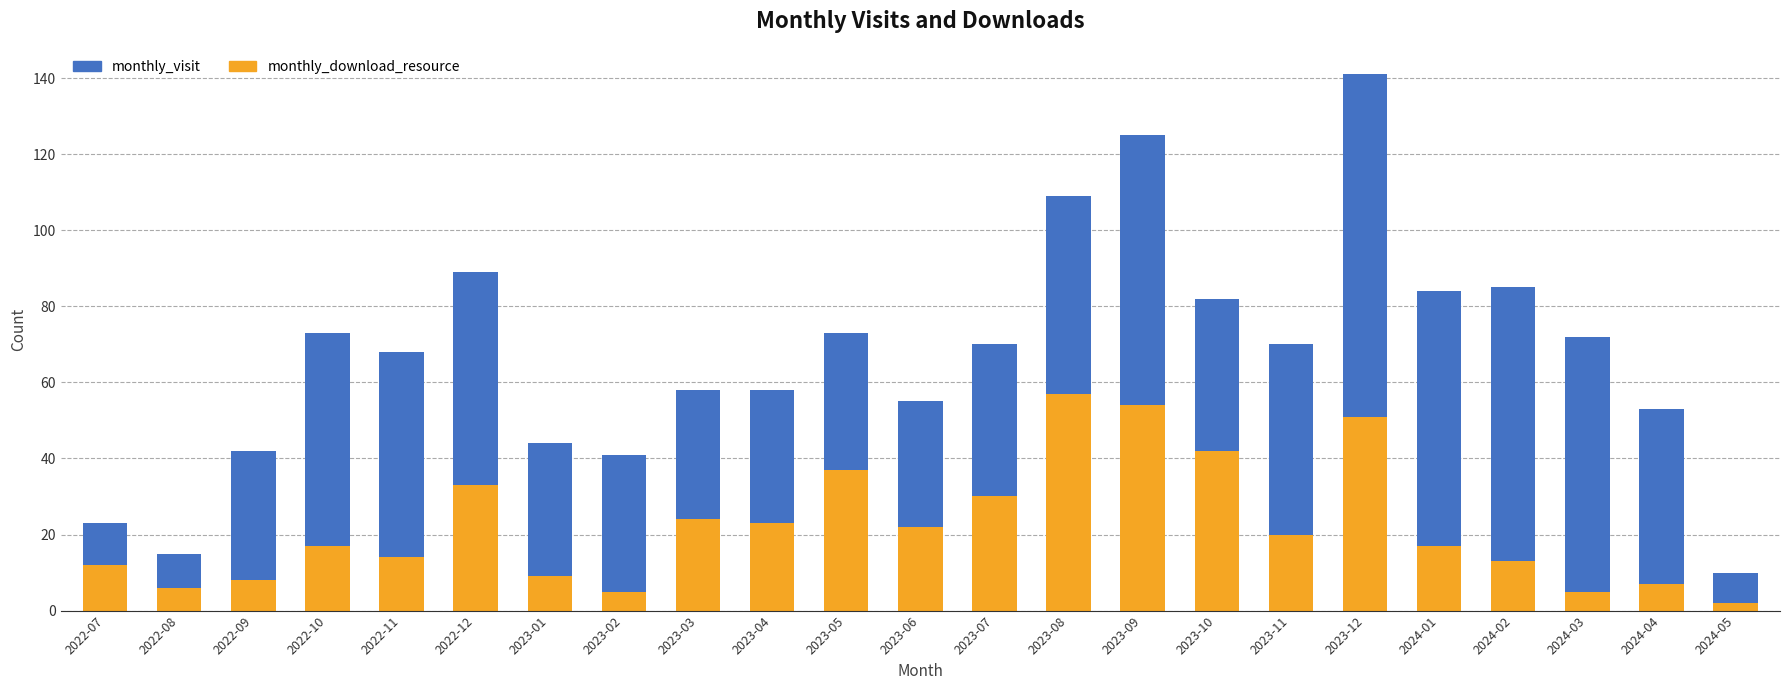

Which category has the highest value in the monthly_download_resource series?

2023-08